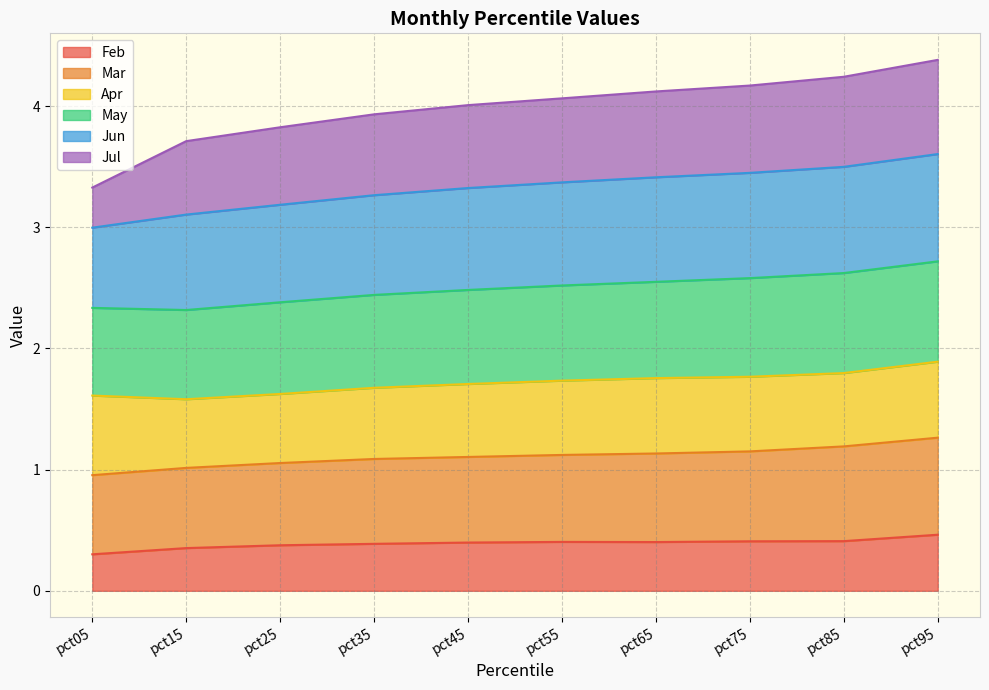

Count the number of categories in the chart.

10